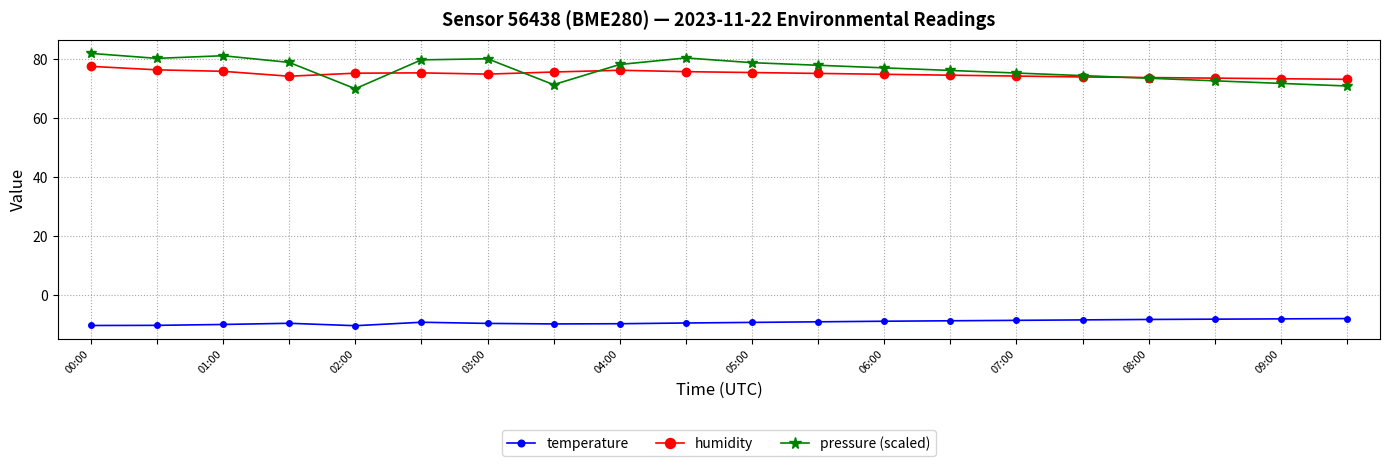

In temperature, how many points are higher than both neighbors (excluding endpoints)?

2